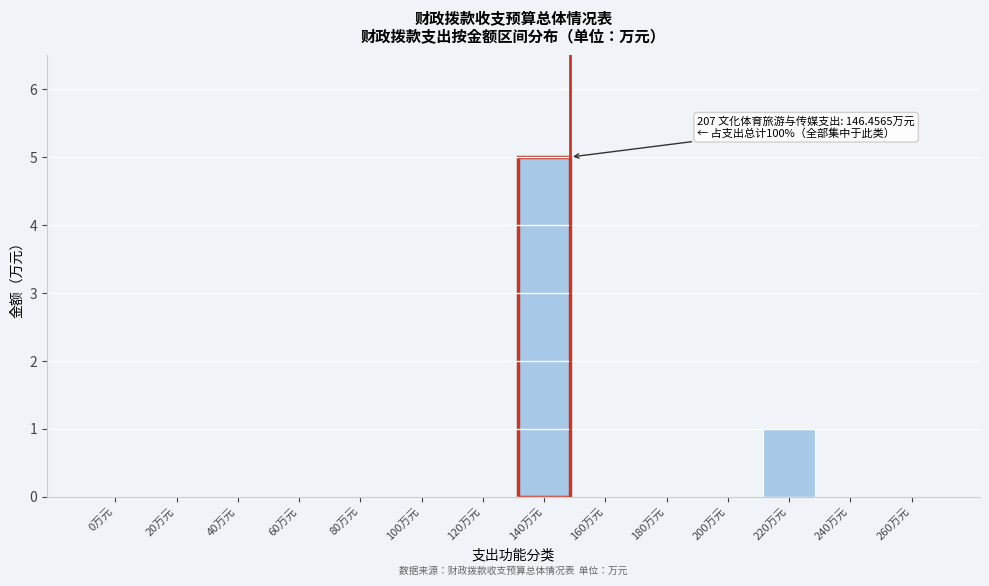

Reading left to right, list all the values displayed in this chart.

0万元=0	20万元=0	40万元=0	60万元=0	80万元=0	100万元=0	120万元=0	140万元=5	160万元=0	180万元=0	200万元=0	220万元=1	240万元=0	260万元=0